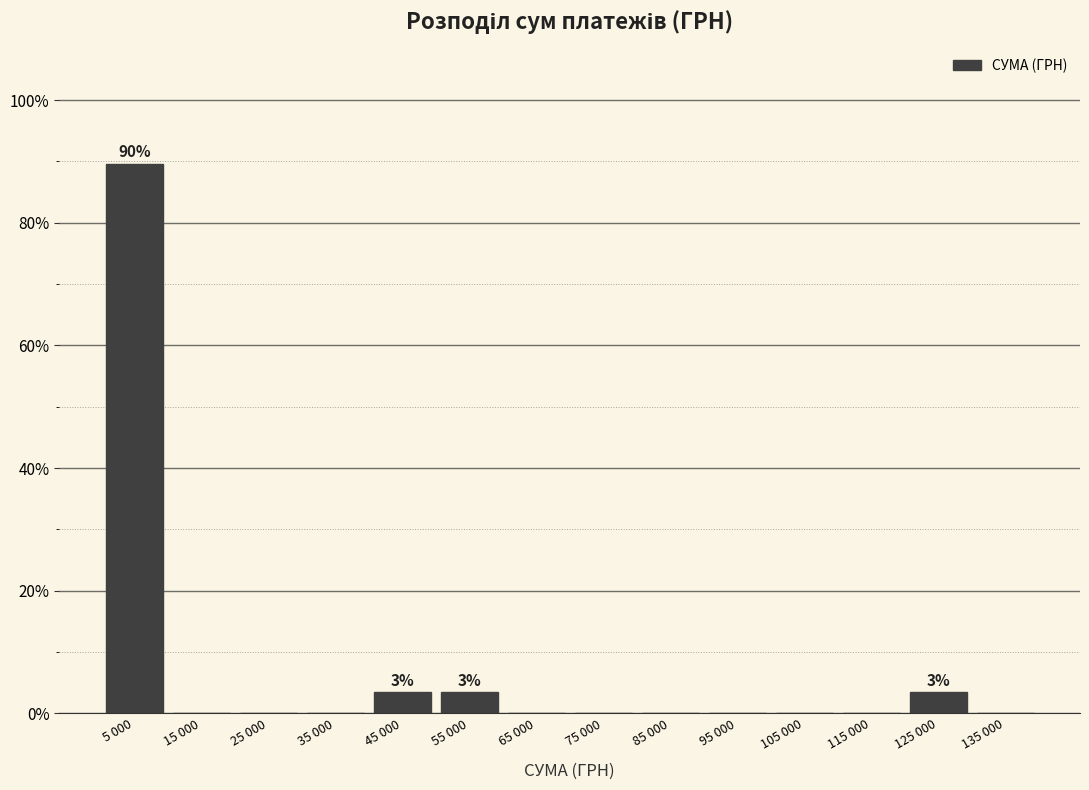

Reading left to right, what are all the values shown in this chart?

5 000=89.7	15 000=0.0	25 000=0.0	35 000=0.0	45 000=3.4	55 000=3.4	65 000=0.0	75 000=0.0	85 000=0.0	95 000=0.0	105 000=0.0	115 000=0.0	125 000=3.4	135 000=0.0